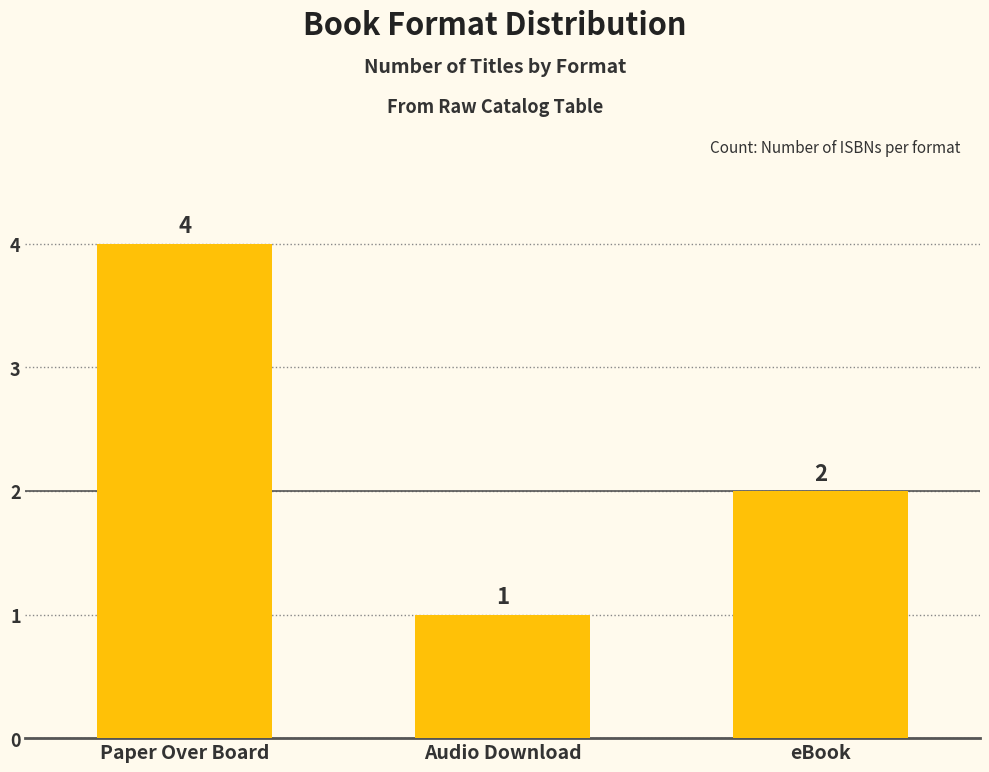

True or false: the data shows 1 at Audio Download.

True